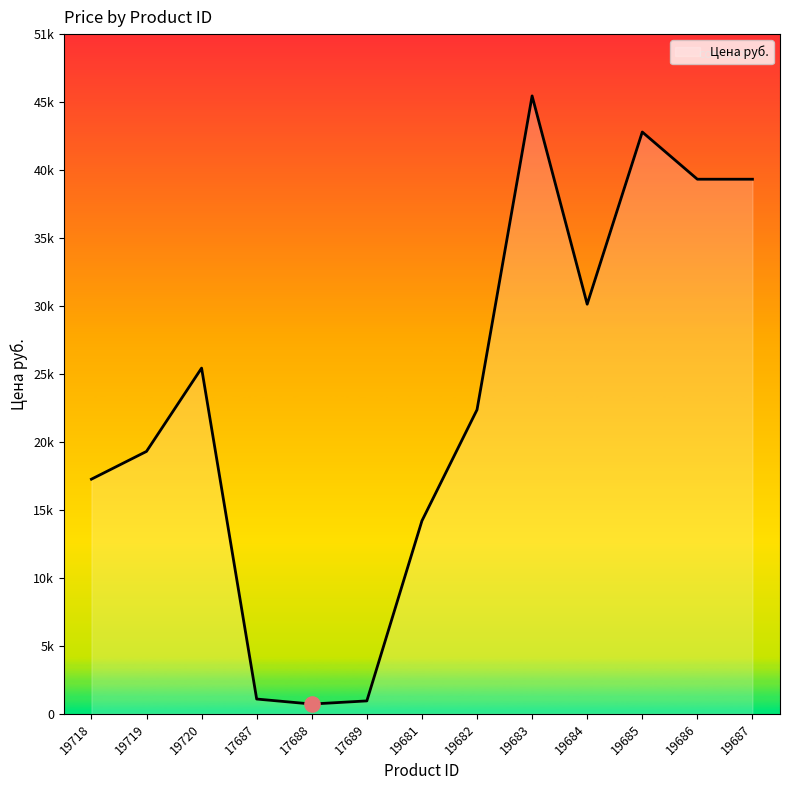

Which has a higher value, 19684 or 19686?

19686